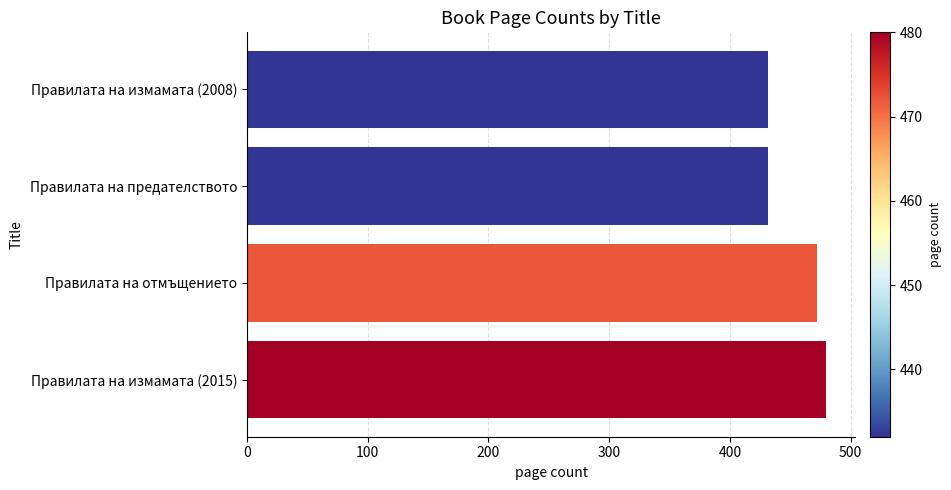

Reading top to bottom, what are all the values shown in this chart?

Правилата на измамата (2008)=432	Правилата на предателството=432	Правилата на отмъщението=472	Правилата на измамата (2015)=480